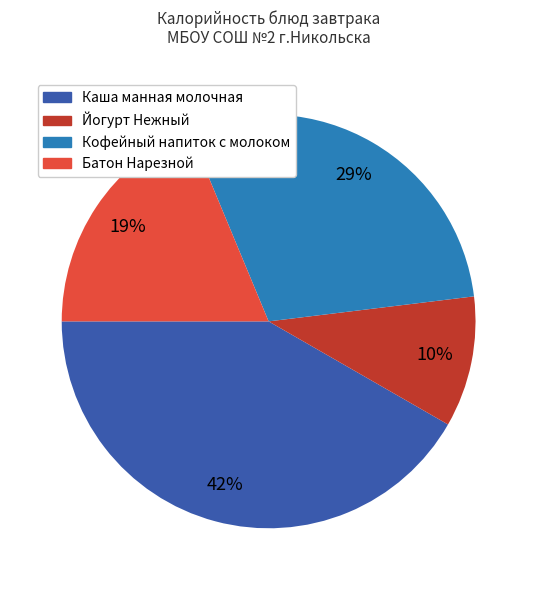

Is the sum of Йогурт Нежный and Каша манная молочная greater than half?

Yes